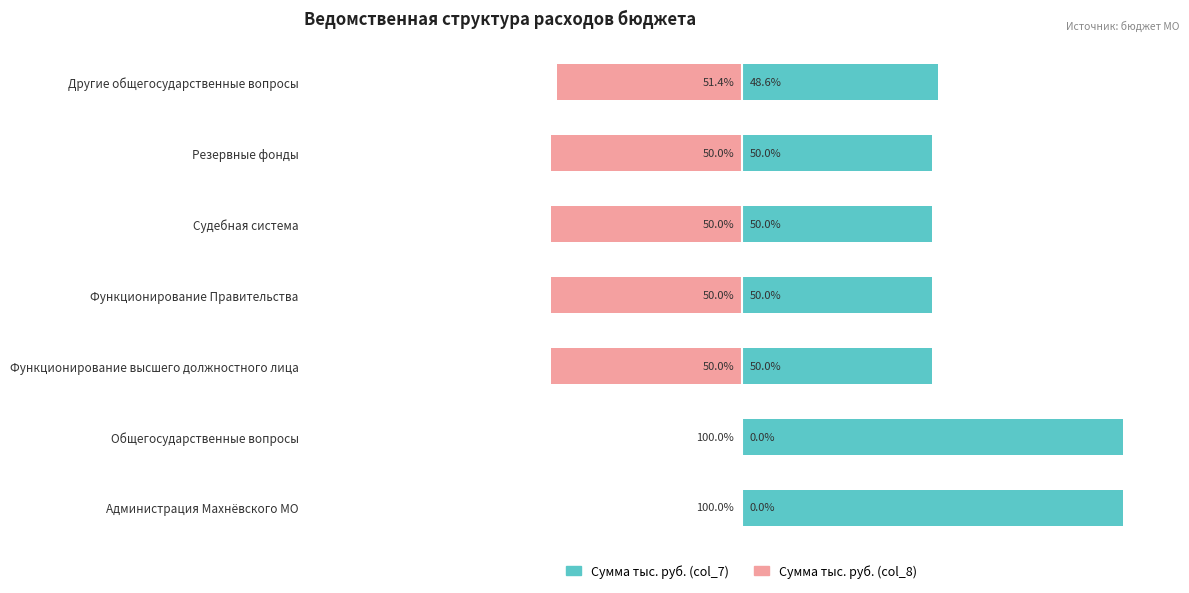

At 0, list the series in order from largest to smallest.

Сумма тыс. руб. (col_7), Сумма тыс. руб. (col_8)